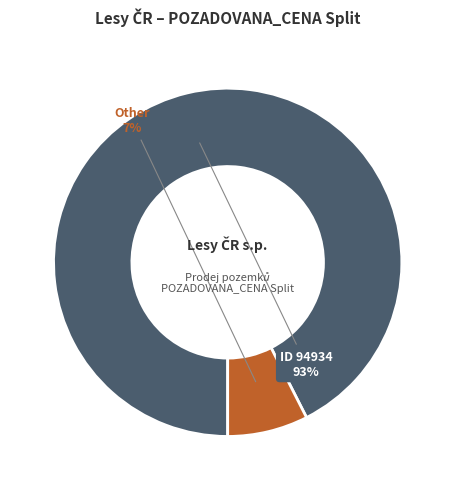

Does any single category account for the majority?

Yes